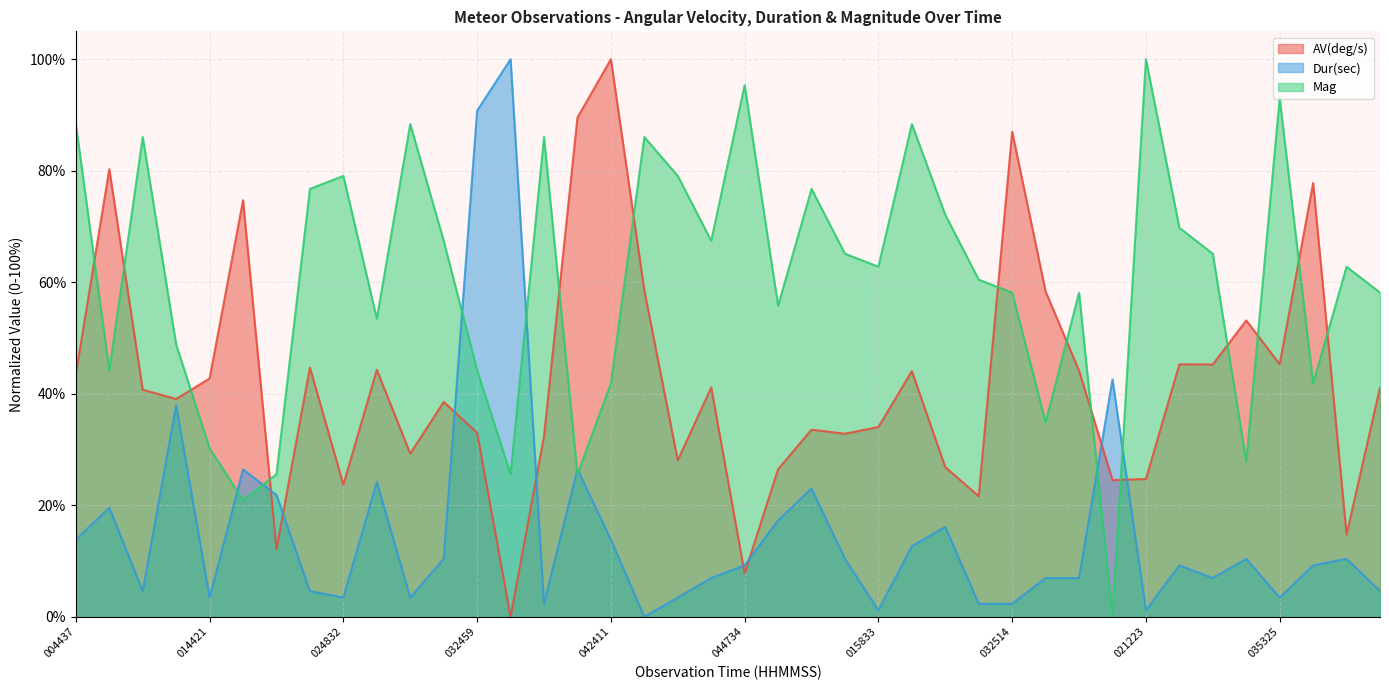

What is the greatest value displayed?

100.0